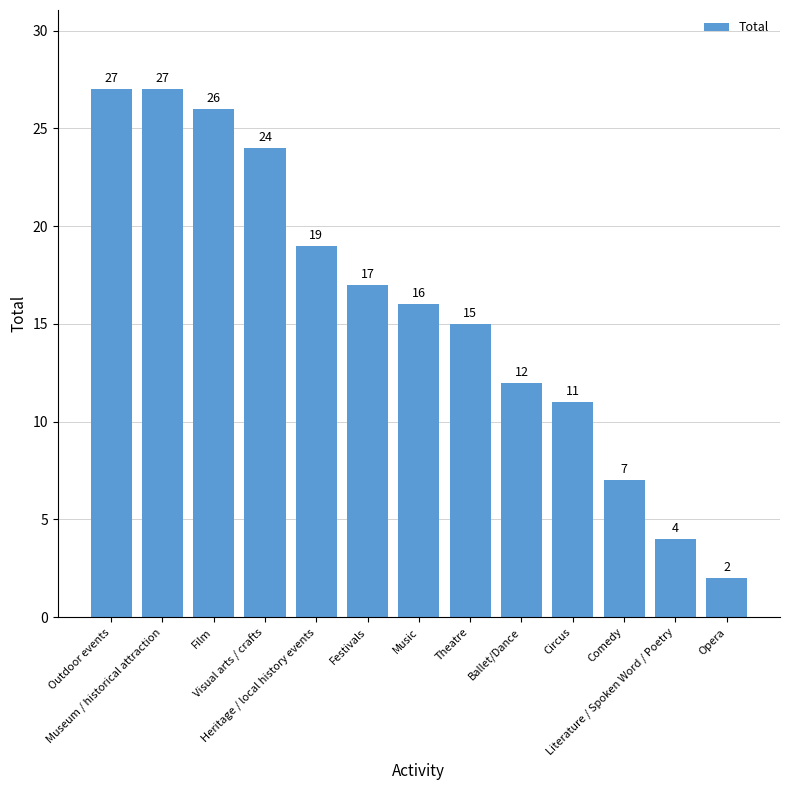

Which category has the lowest value across all series?

Opera